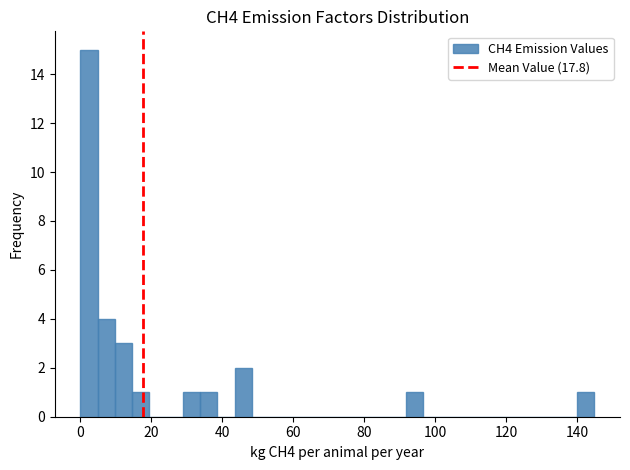

Read against the x-axis, roughly where is the centre of the tallest bar?

2